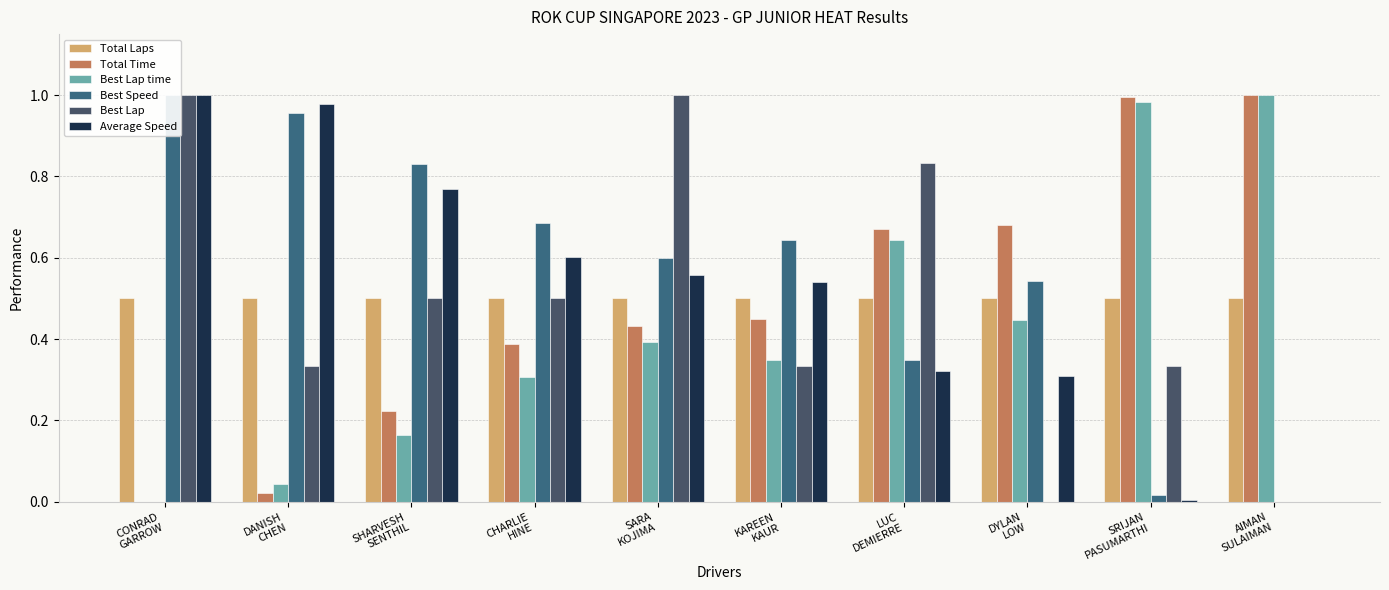

Which series changed the most between DANISH
CHEN and AIMAN
SULAIMAN?

Total Time